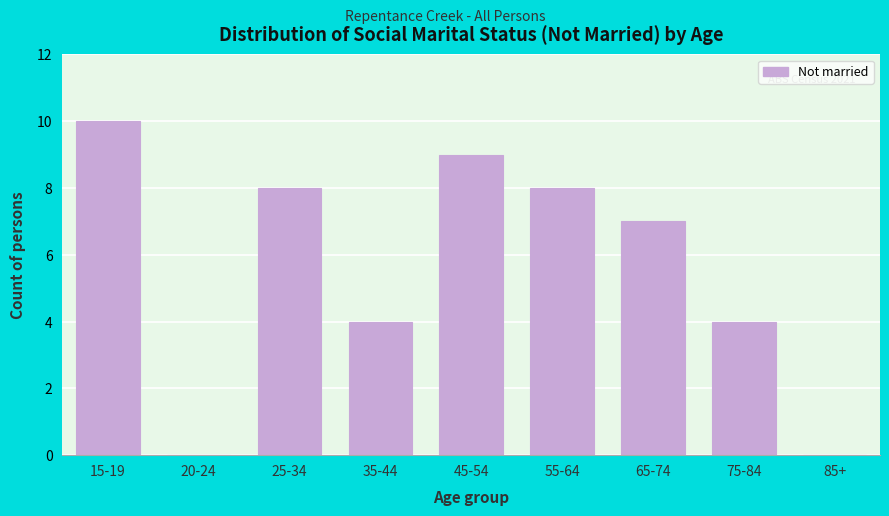

Reading left to right, list all the values displayed in this chart.

15-19=10	20-24=0	25-34=8	35-44=4	45-54=9	55-64=8	65-74=7	75-84=4	85+=0